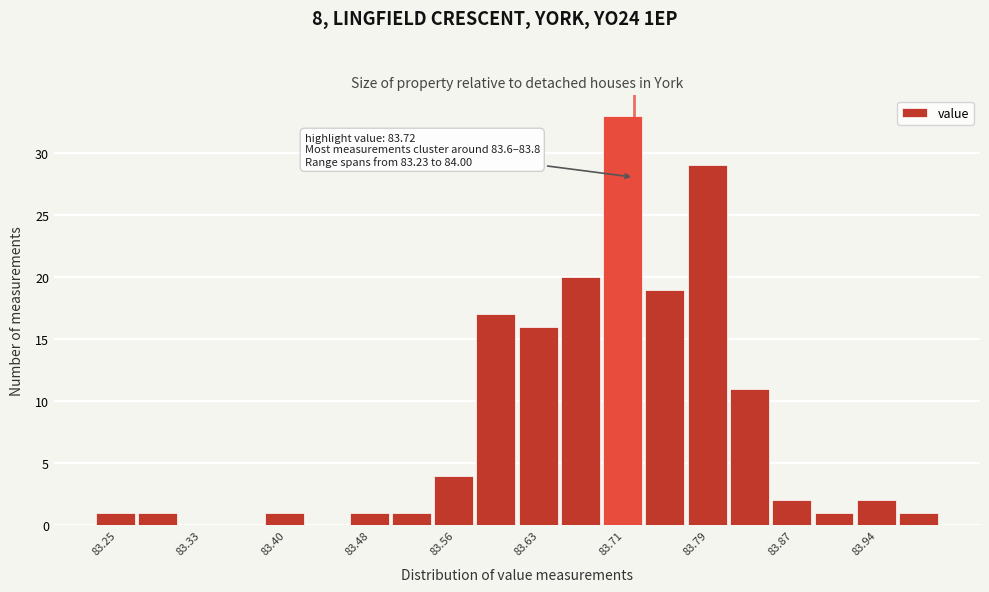

Read against the x-axis, roughly where is the centre of the tallest bar?

83.71